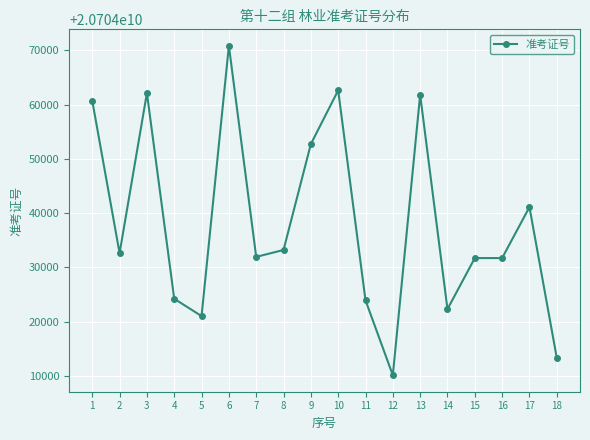

What is the sum of the values at 5 and 4?

41408045232